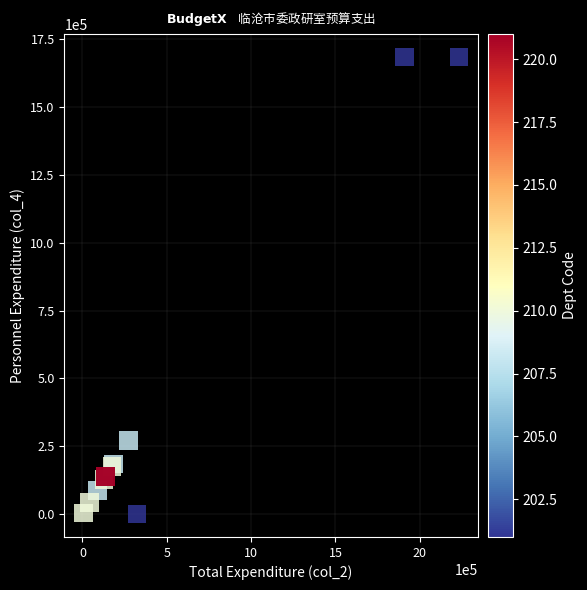

What Y value in the scatter plot is closest to 842055?

271403.3